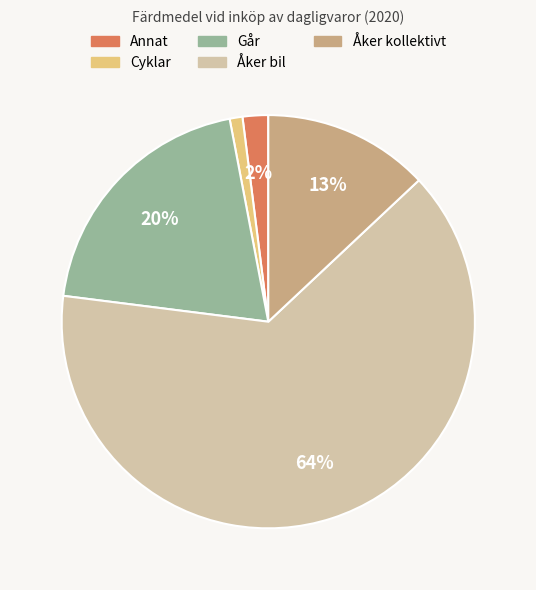

Count the number of slices in the pie.

5